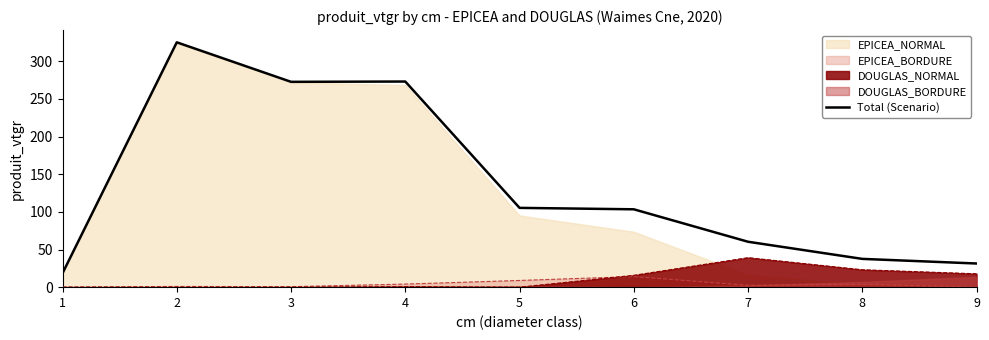

Where is the first local maximum?

2